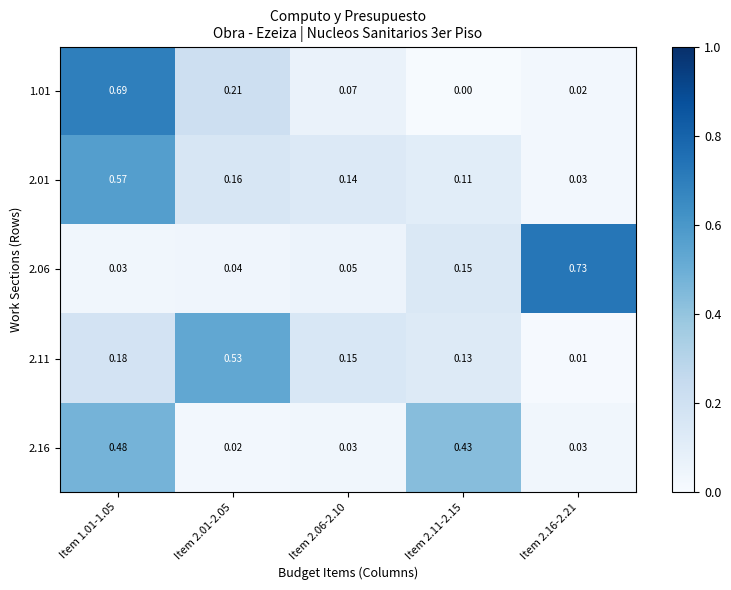

Is the value of 2.06 at Item 2.16-2.21 greater than the value of 2.11 at Item 2.11-2.15?

Yes